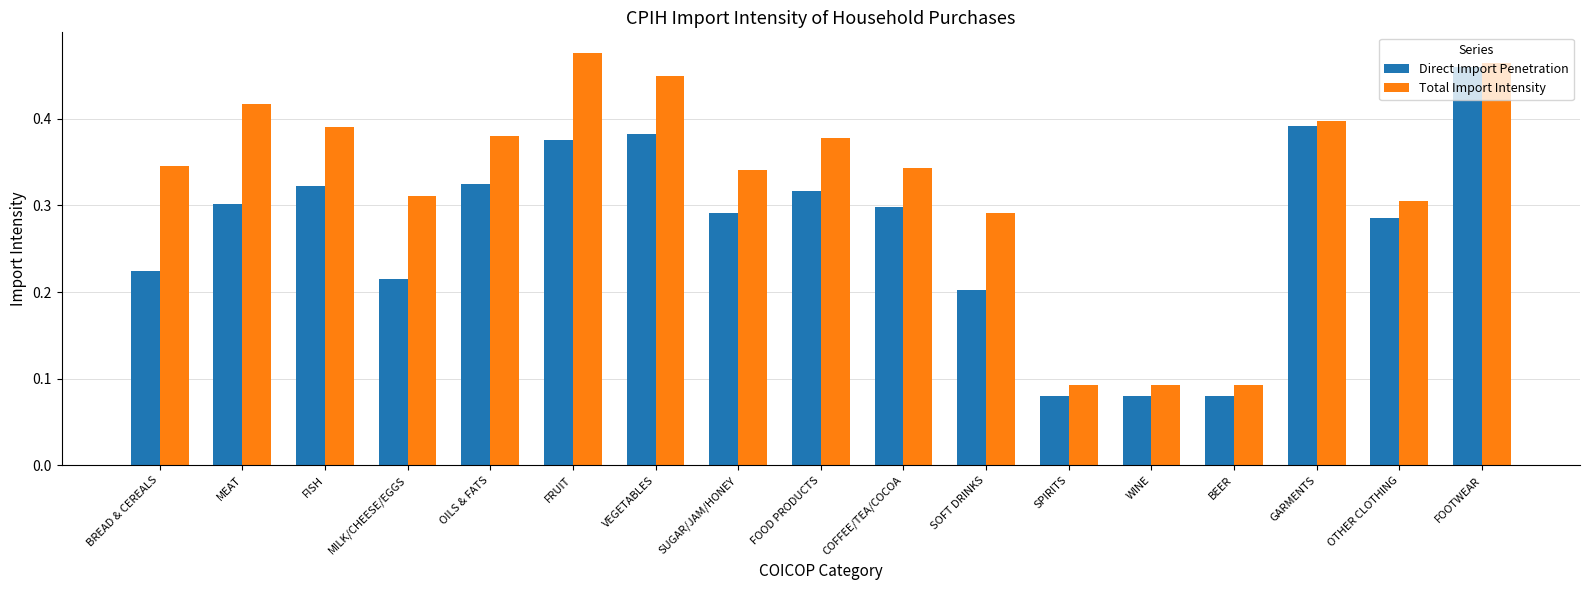

At MEAT, list the series in order from smallest to largest.

Direct Import Penetration, Total Import Intensity